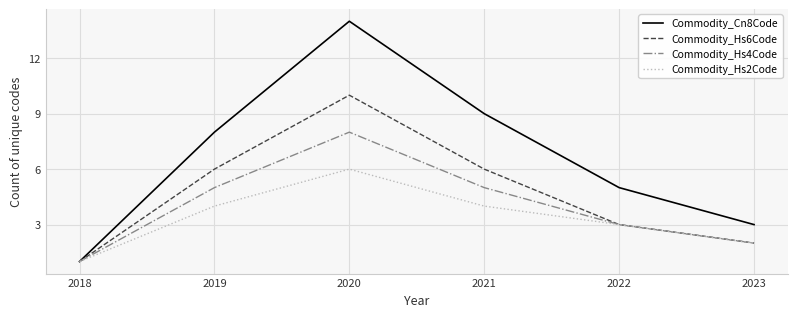

Rank the series by their average value, from lowest to highest.

Commodity_Hs2Code, Commodity_Hs4Code, Commodity_Hs6Code, Commodity_Cn8Code